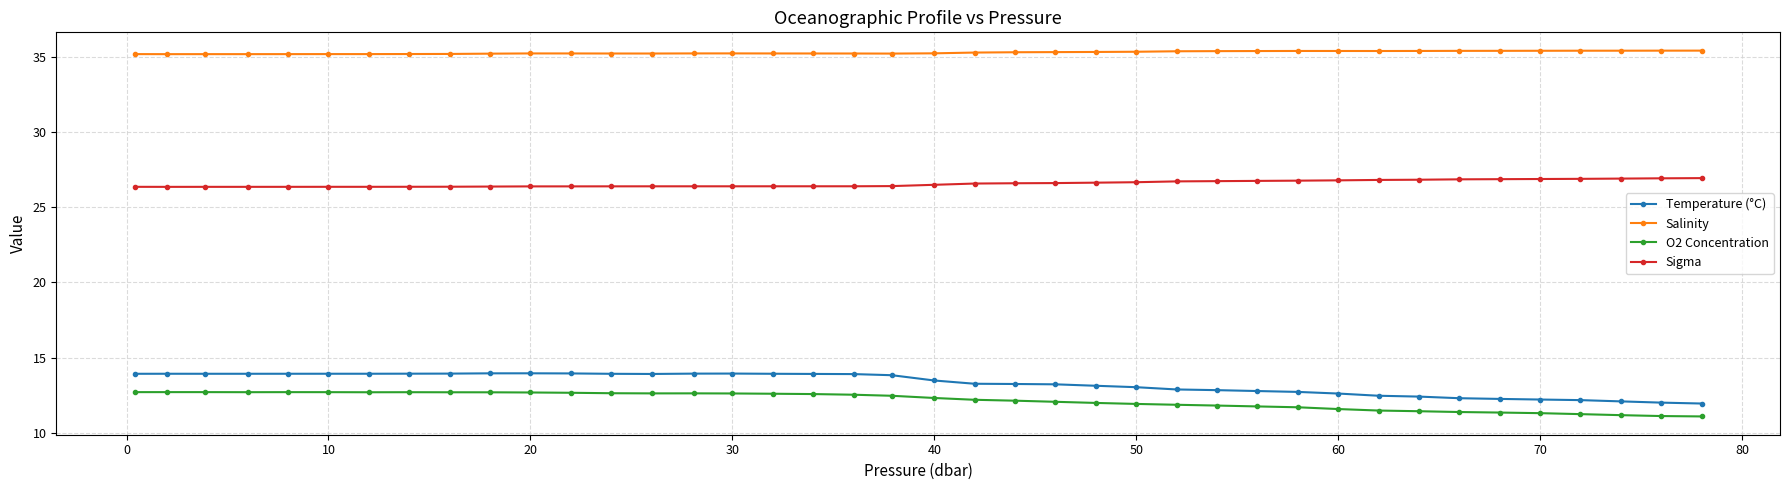

Does the chart have visible grid lines?

Yes